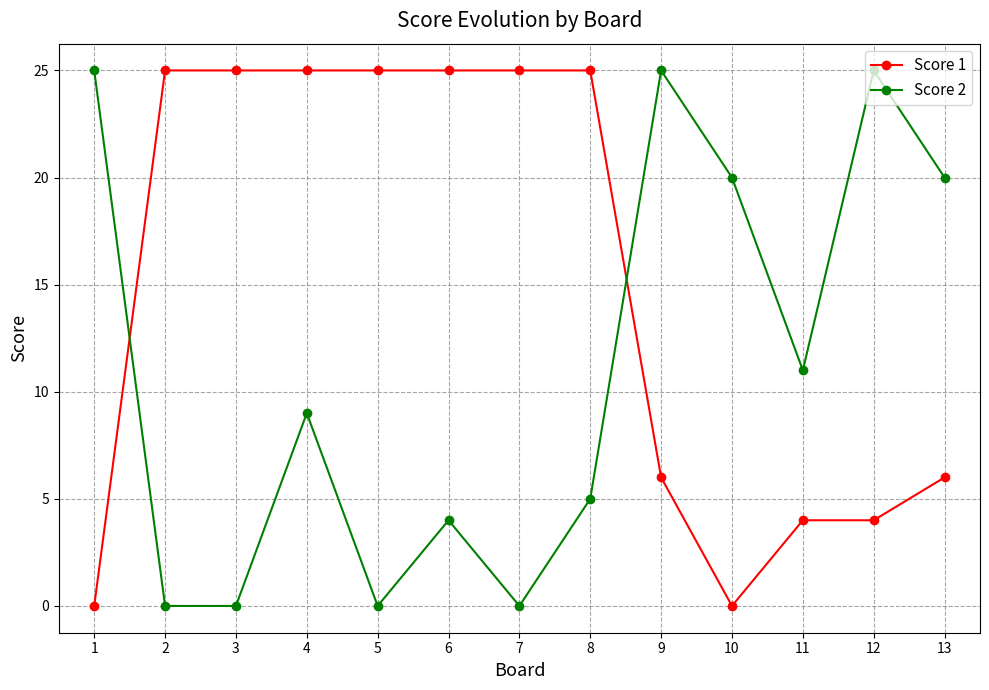

Where is the first local maximum for Score 2?

4